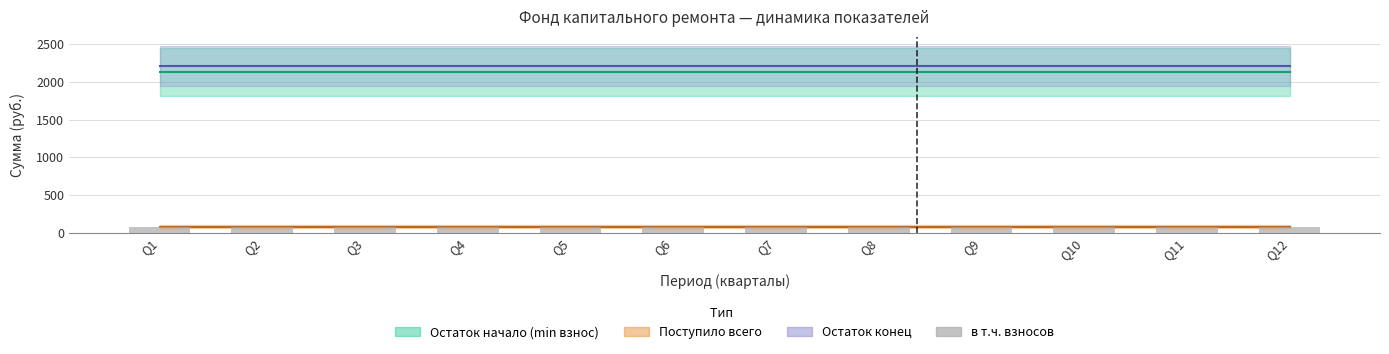

Which series has the largest total across all categories?

Остаток конец